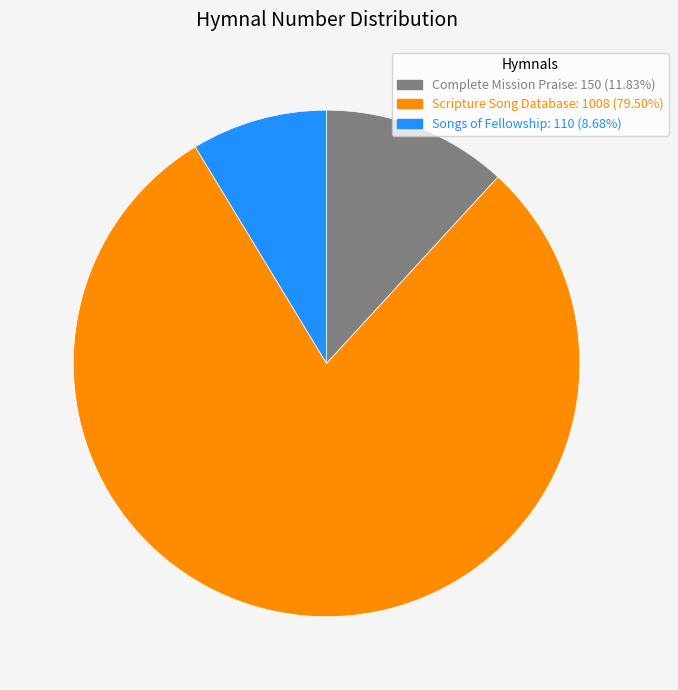

Do Complete Mission Praise and Scripture Song Database together represent more than half of the pie?

Yes